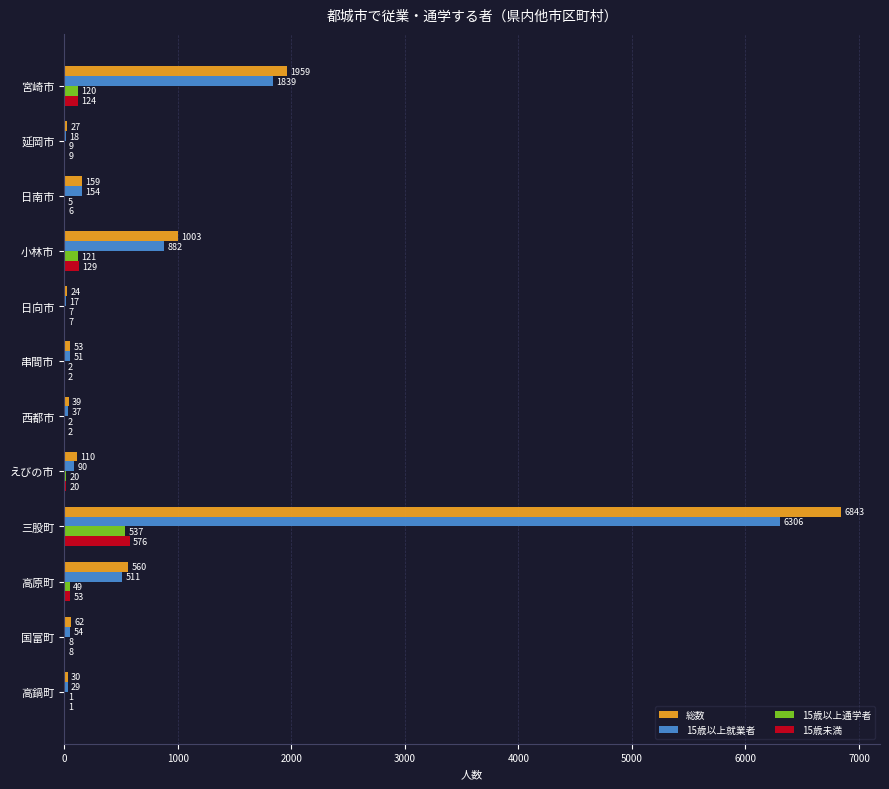

Where is 総数 nearest to the value 3433?

宮崎市